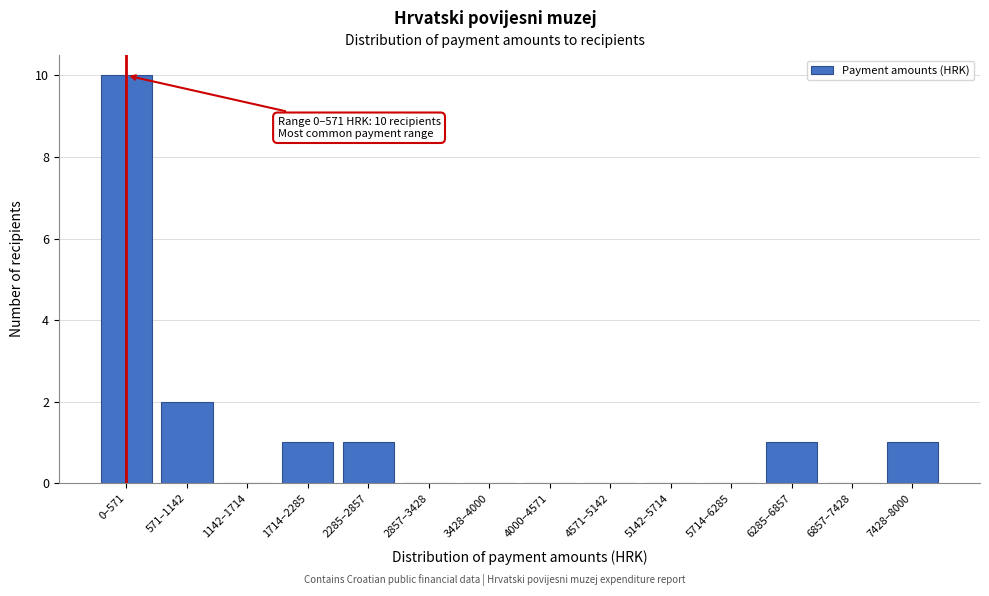

Reading left to right, transcribe all the data shown in this chart.

0–571=10	571–1142=2	1142–1714=0	1714–2285=1	2285–2857=1	2857–3428=0	3428–4000=0	4000–4571=0	4571–5142=0	5142–5714=0	5714–6285=0	6285–6857=1	6857–7428=0	7428–8000=1